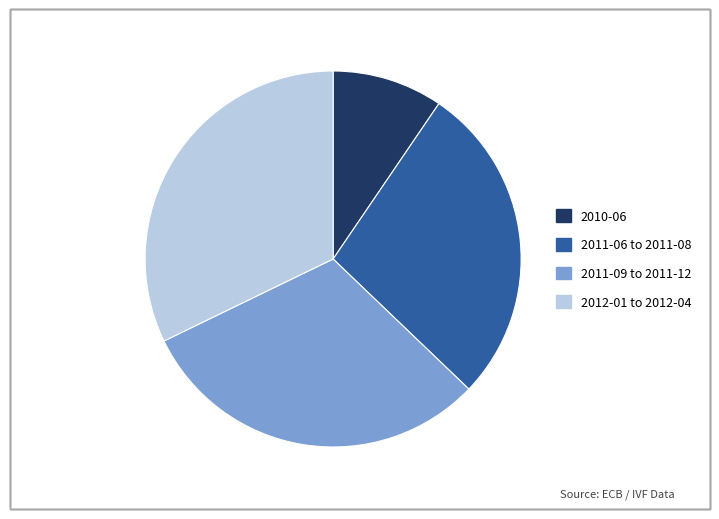

What is the ratio of the value at 2011-09 to 2011-12 to the value at 2010-06?

3.2